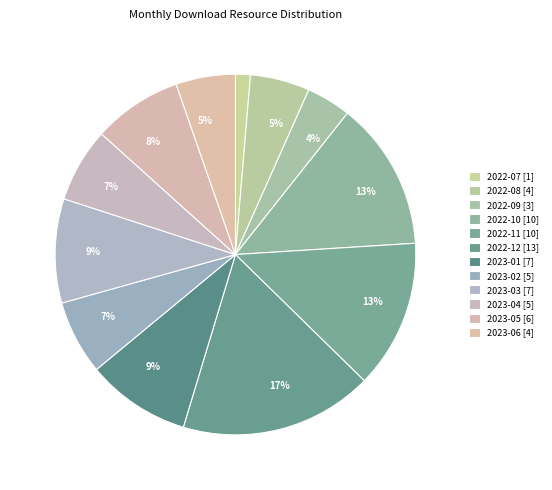

What is the change in value from 2022-11 to 2023-04?

-5